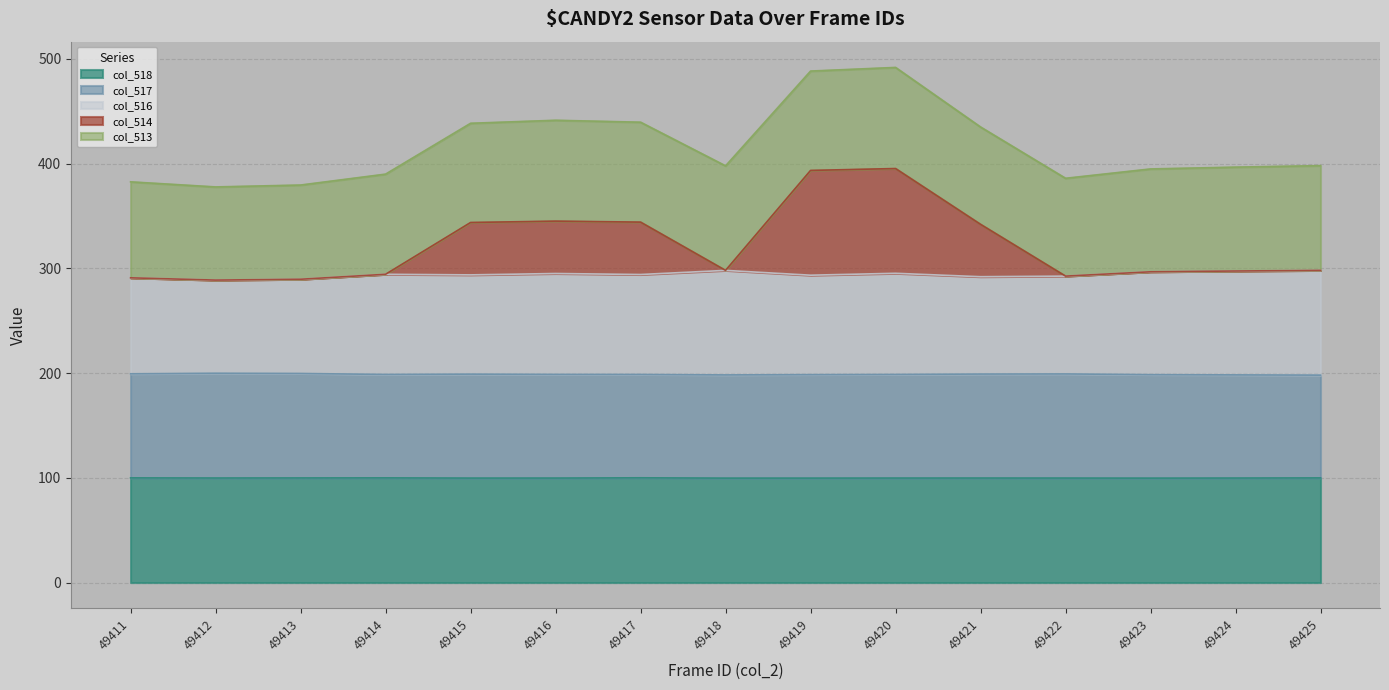

True or false: col_518 and col_514 cross at least once.

False